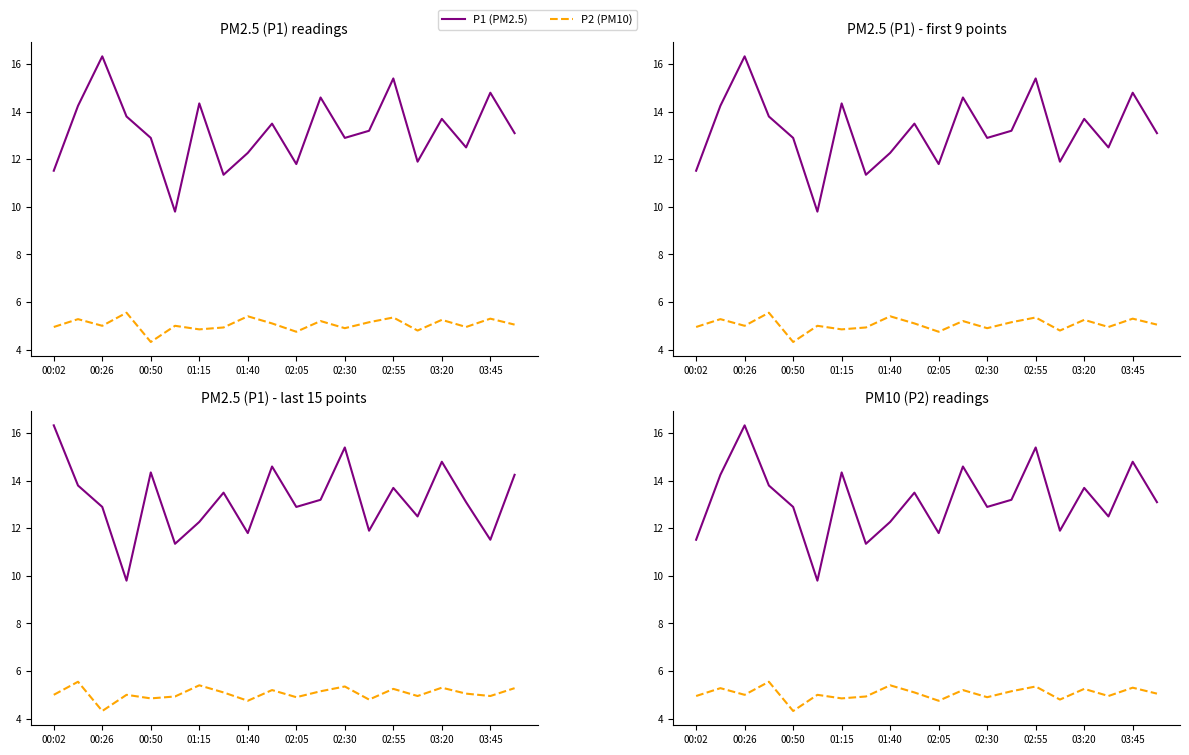

What is the minimum value for P2 (PM10)?

4.3